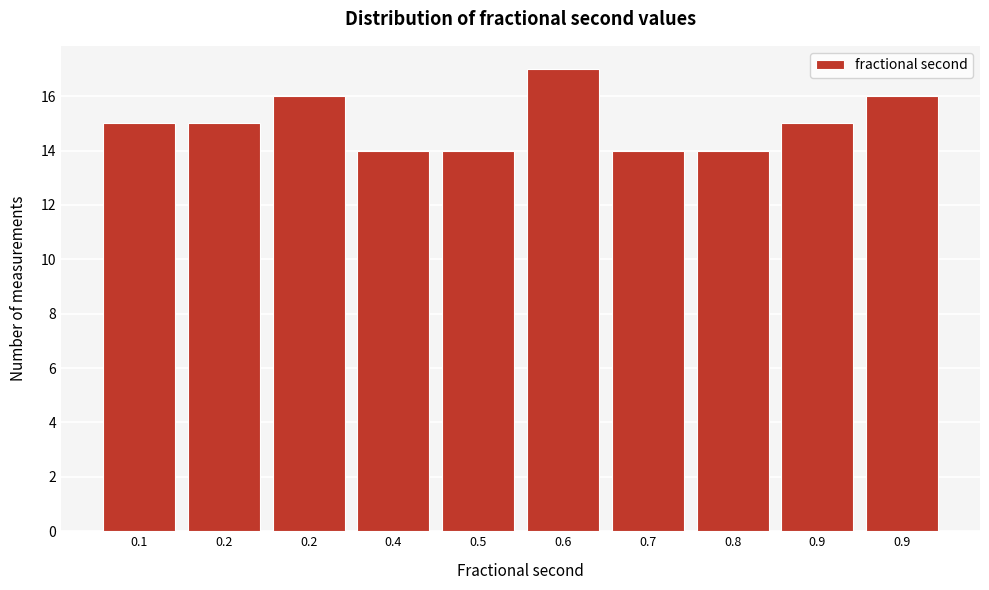

Count the number of data series in this chart.

1